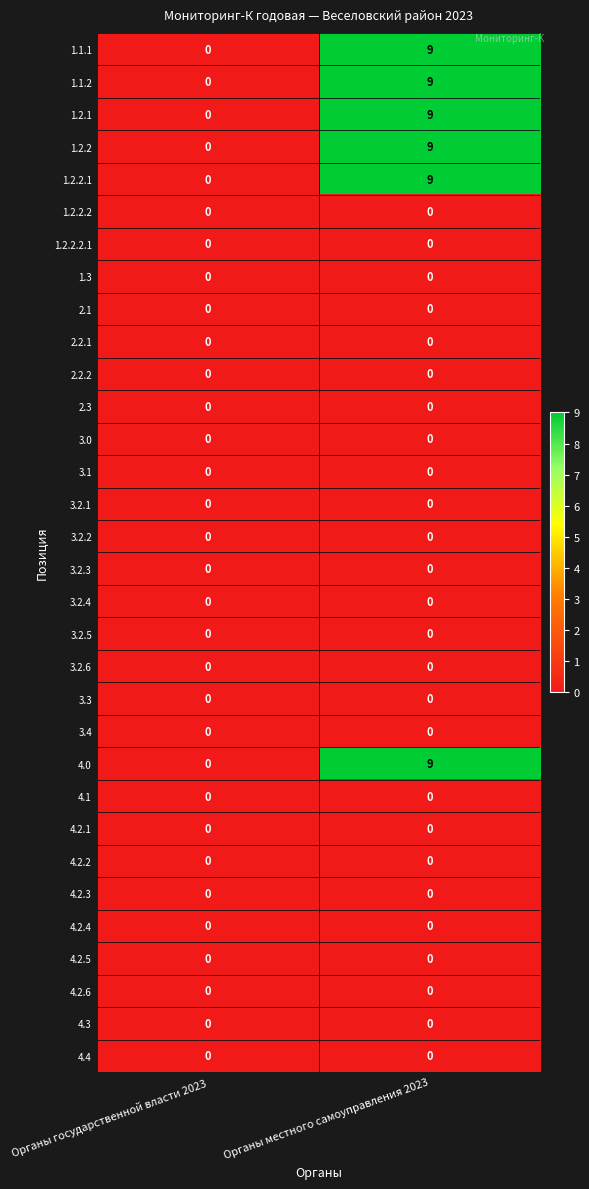

True or false: 4.1 has a value of 0 at Органы местного самоуправления 2023.

True